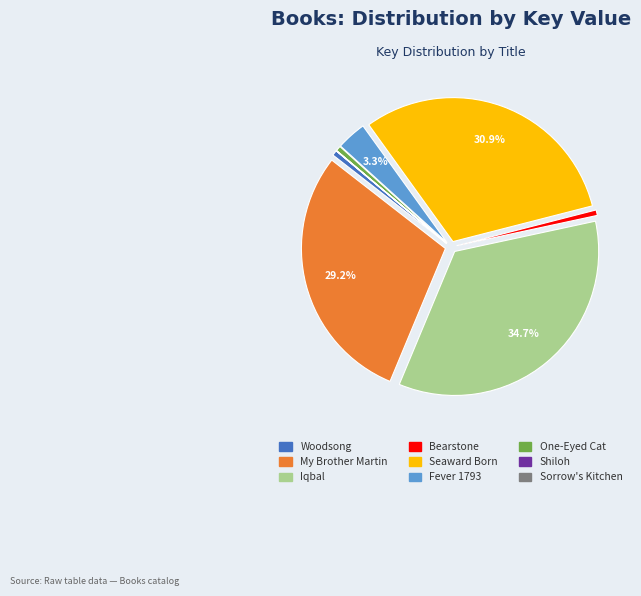

Is there any slice that represents more than half of the pie?

No